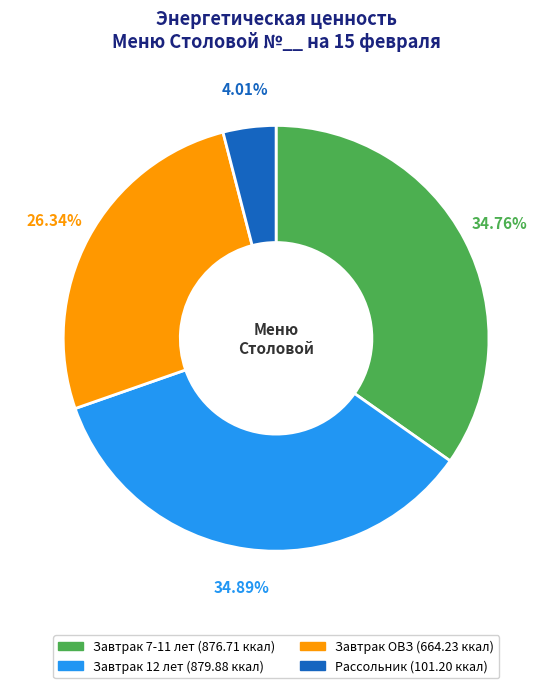

Do Завтрак 7-11 лет and Завтрак 12 лет together represent more than half of the pie?

Yes